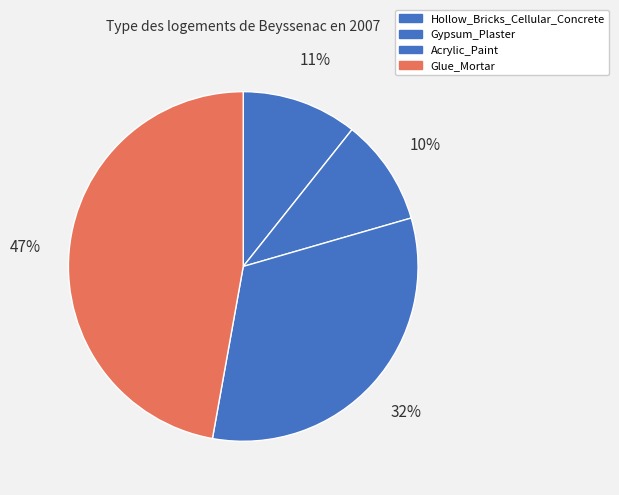

Which slice is the largest?

Glue_Mortar